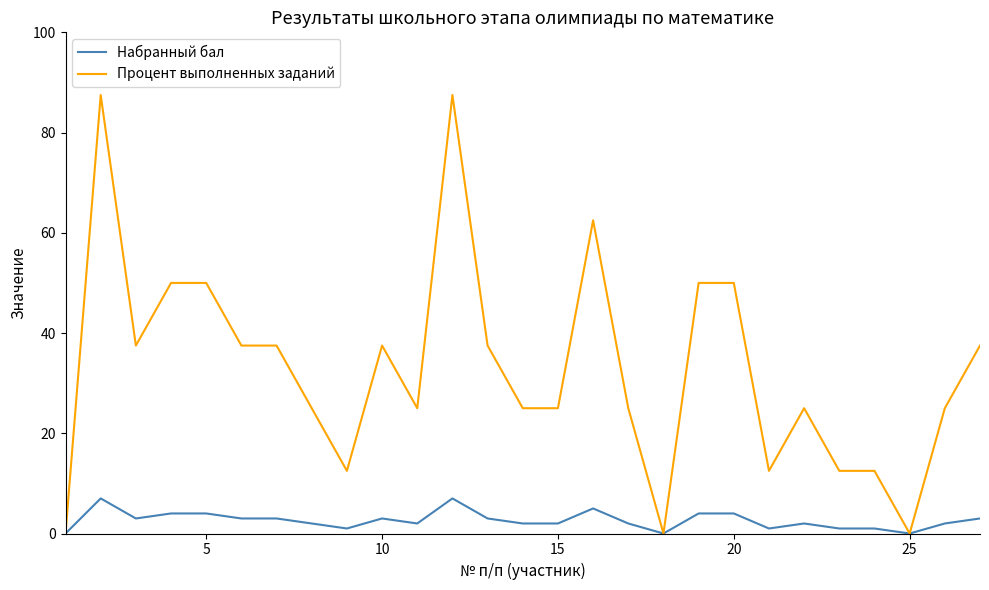

Which series has the largest range (max minus min)?

Процент выполненных заданий